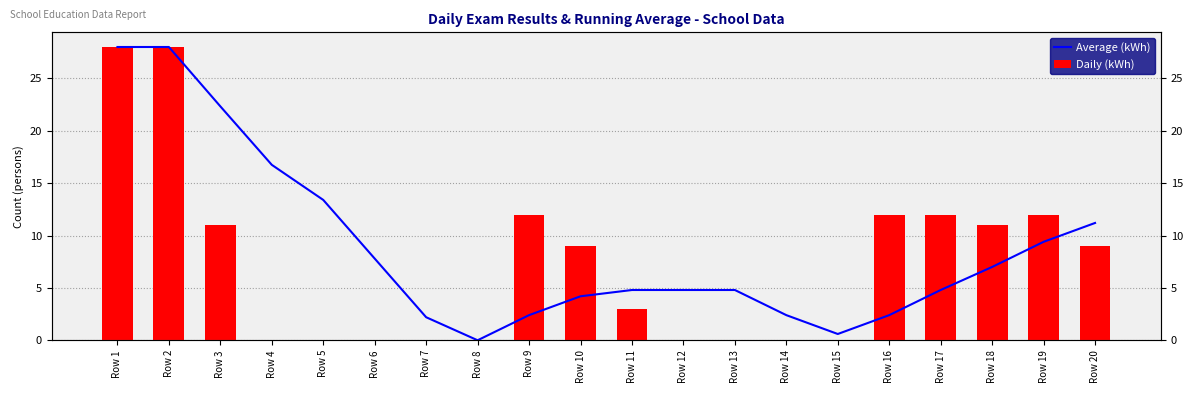

How many bars are there in each group?

2